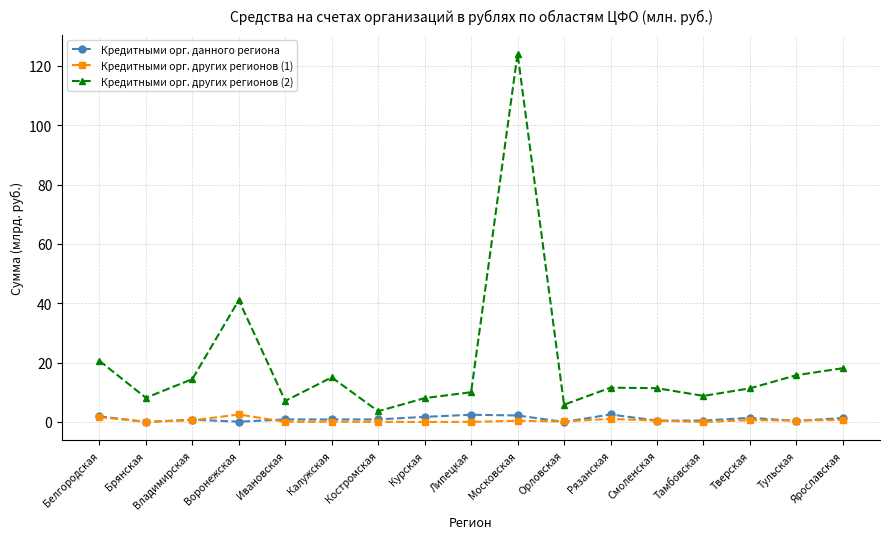

What is the total value across all series at Рязанская?

15.2